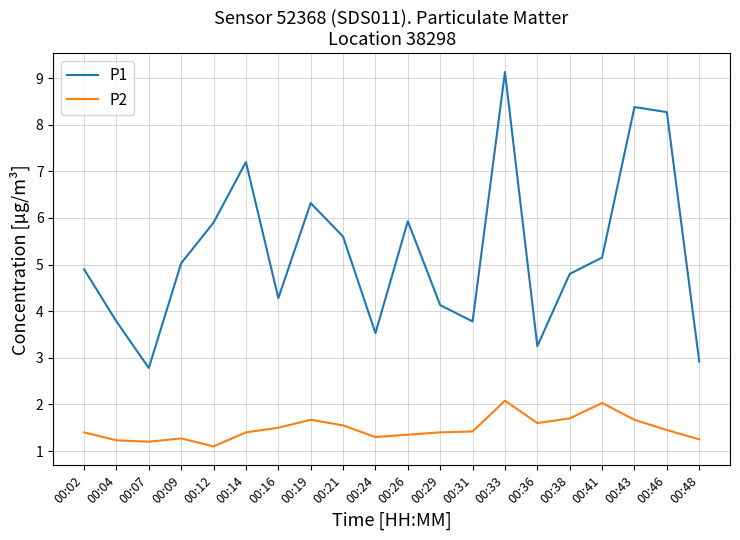

Is the value of P2 at 00:26 greater than the value of P1 at 00:31?

No